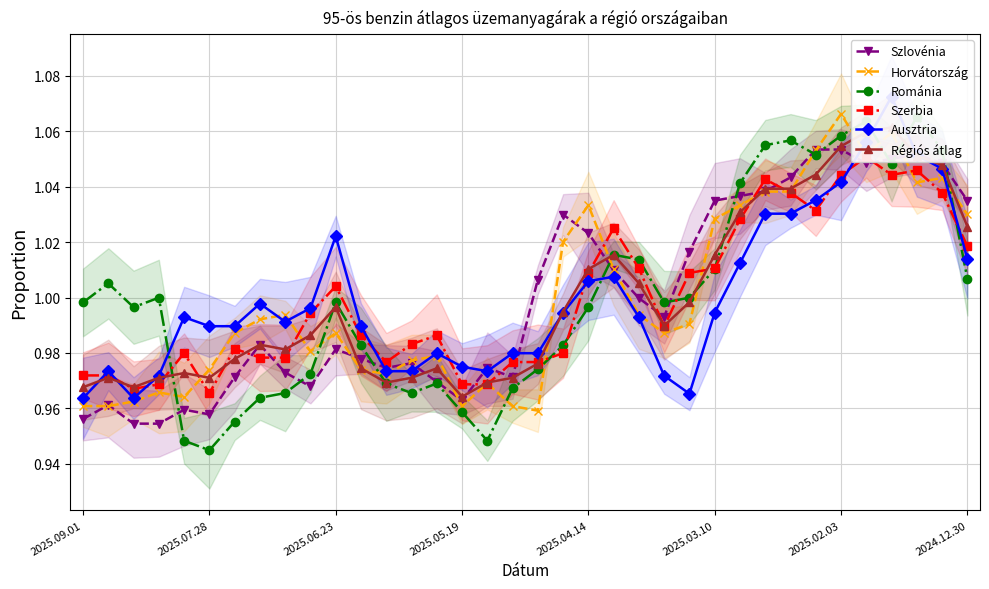

True or false: Szerbia has more than 0 points higher than both neighbors.

True